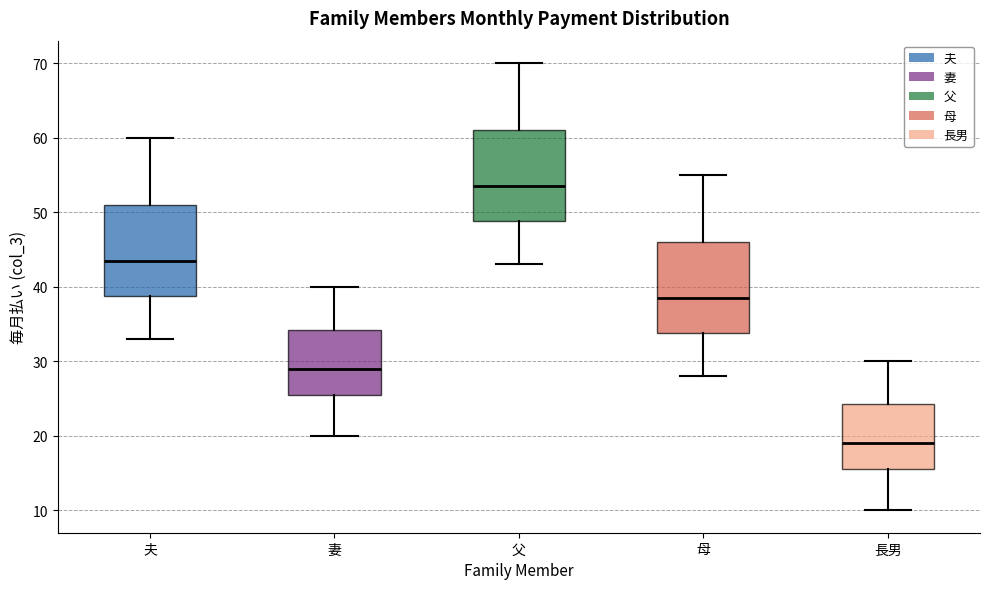

Where does the lower whisker of the box for 妻 end on the y-axis? The values are not printed on the chart, so give them approximately, as read against the axis.

20